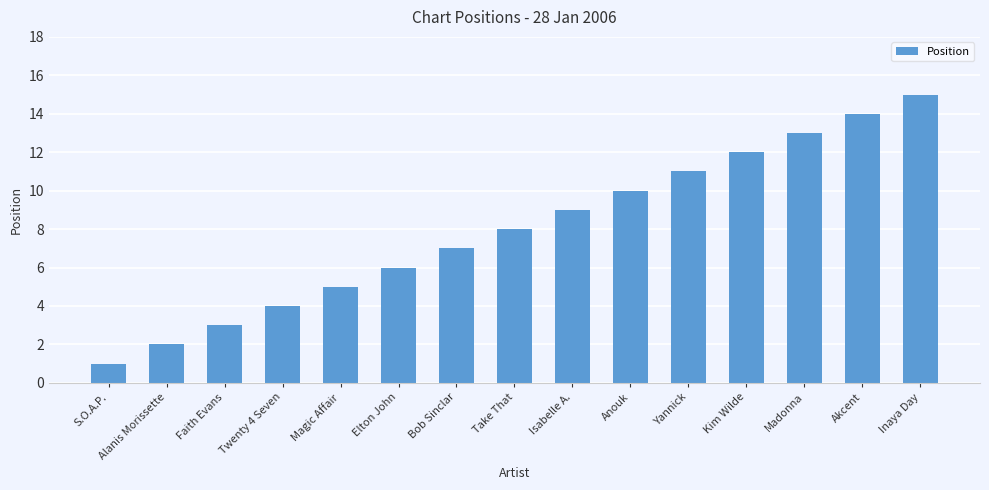

What is the label of the 15th bar from the right?

S.O.A.P.